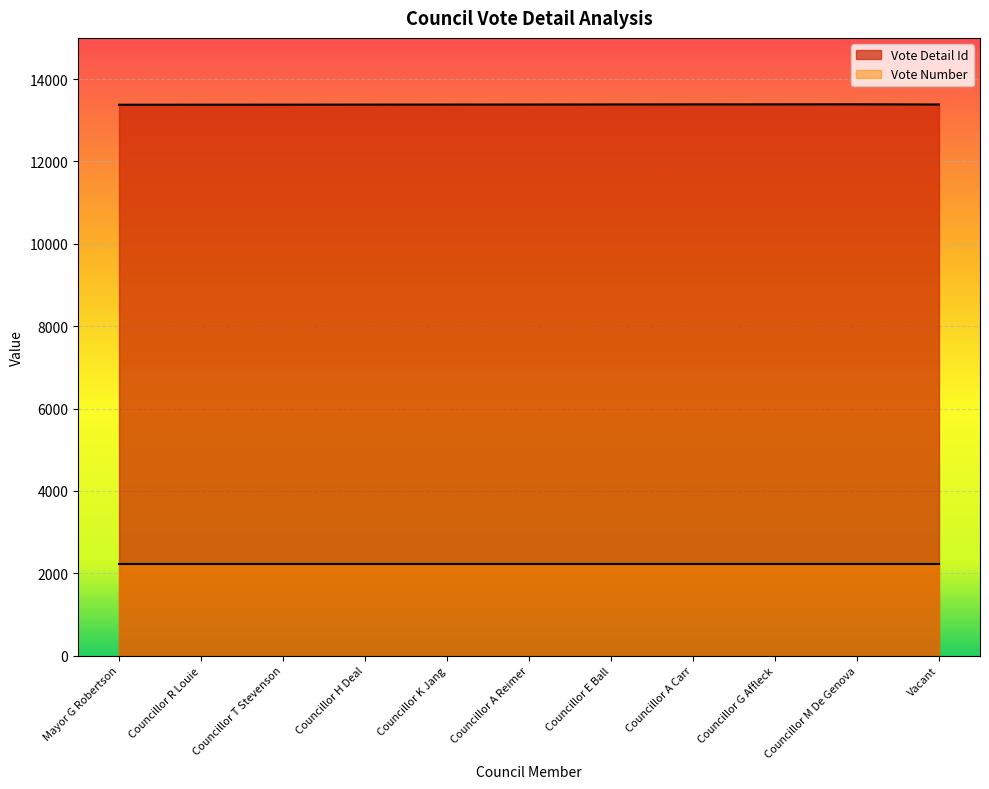

What is the value of the 11th point from the left?

13383